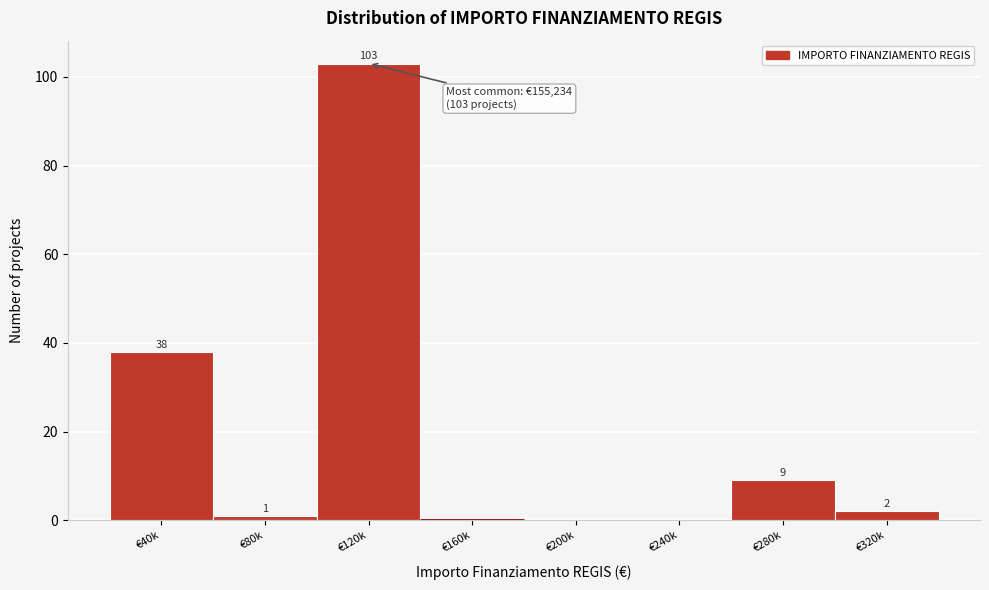

Reading left to right, transcribe all the data shown in this chart.

€40k=38	€80k=1	€120k=103	€160k=0	€200k=0	€240k=0	€280k=9	€320k=2